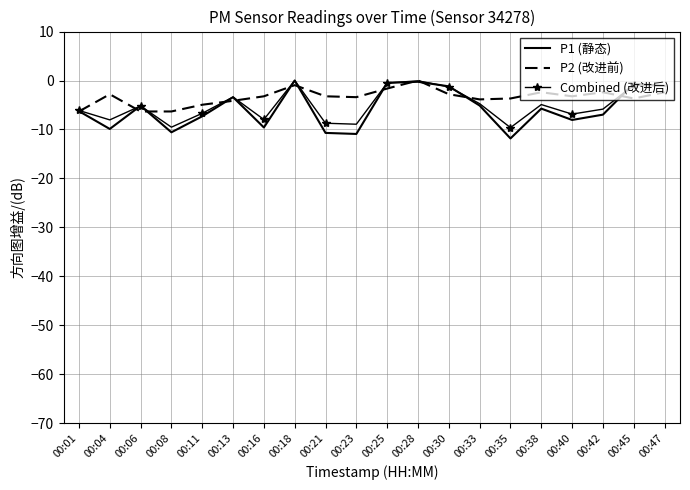

The P2 (改进前) series shows -2.4 at 00:38. True or false?

True